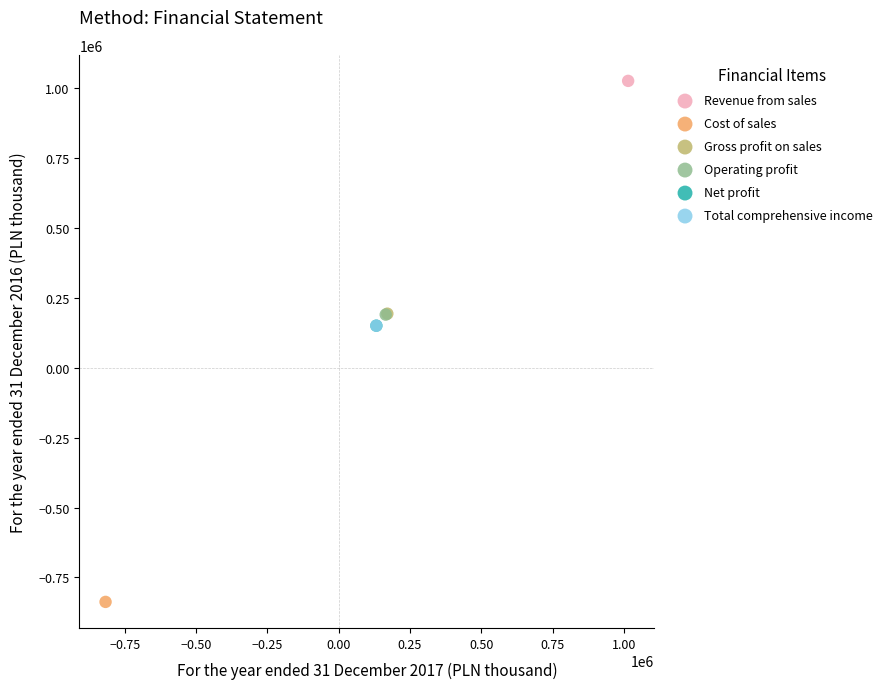

Which series reaches the maximum Y coordinate?

Revenue from sales